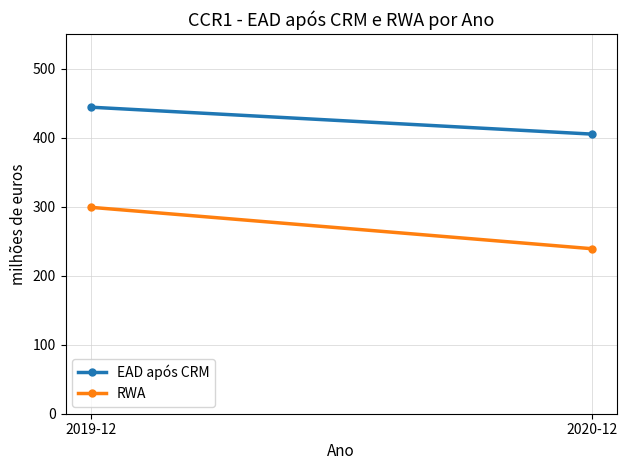

What are all the series names shown in the legend?

EAD após CRM, RWA